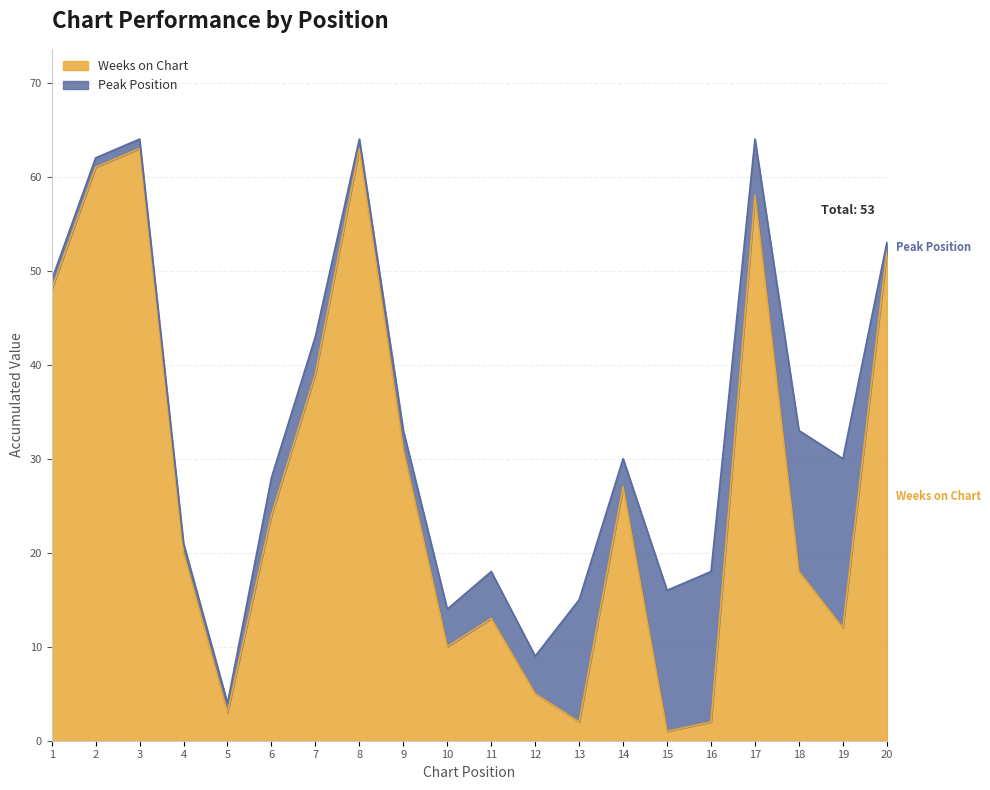

True or false: the data shows 22 at 11.

False